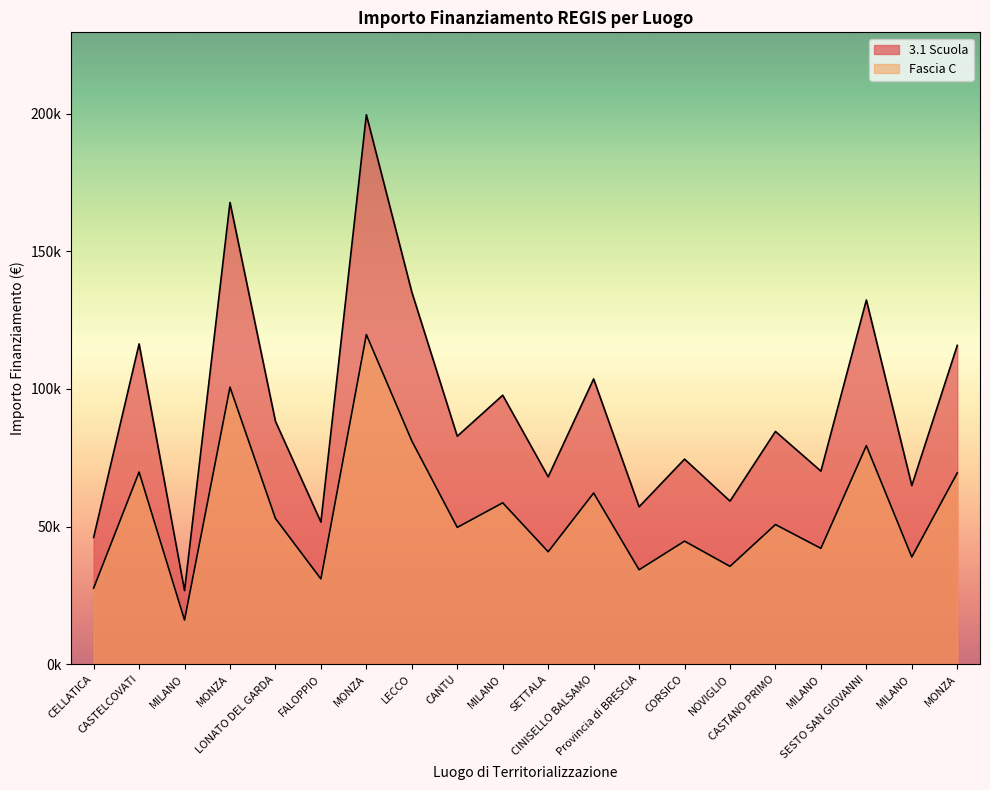

Between LONATO DEL GARDA and CANTU, which series saw the biggest shift?

3.1 Scuola